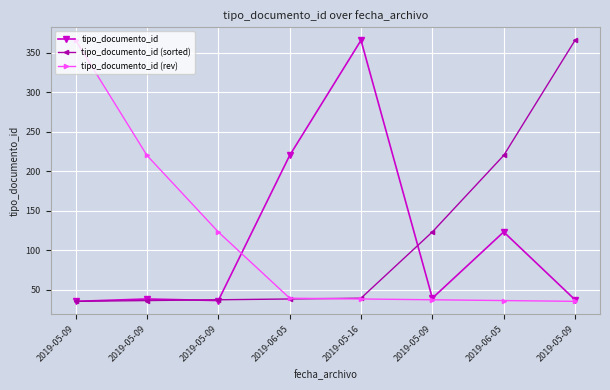

Between 2019-05-09 and 2019-06-05, which series saw the biggest shift?

tipo_documento_id (rev)